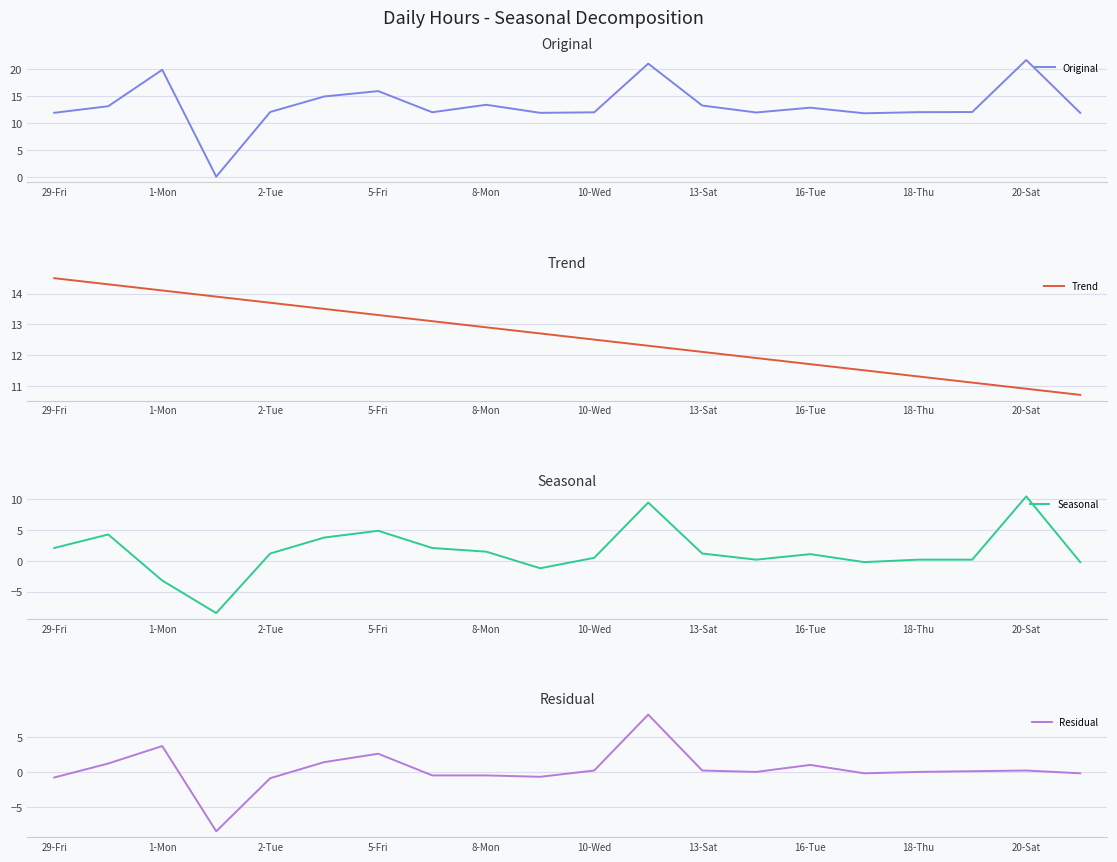

What is the minimum value shown in the chart?

-8.5